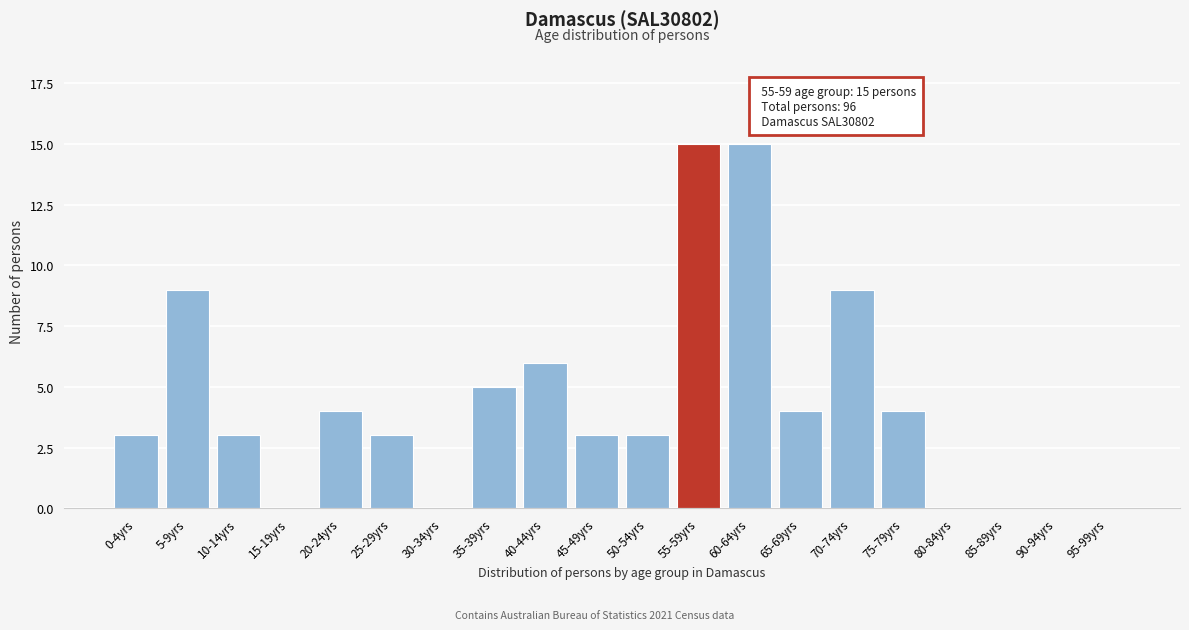

Reading right to left, list all the values displayed in this chart.

95-99yrs=0	90-94yrs=0	85-89yrs=0	80-84yrs=0	75-79yrs=4	70-74yrs=9	65-69yrs=4	60-64yrs=15	55-59yrs=15	50-54yrs=3	45-49yrs=3	40-44yrs=6	35-39yrs=5	30-34yrs=0	25-29yrs=3	20-24yrs=4	15-19yrs=0	10-14yrs=3	5-9yrs=9	0-4yrs=3